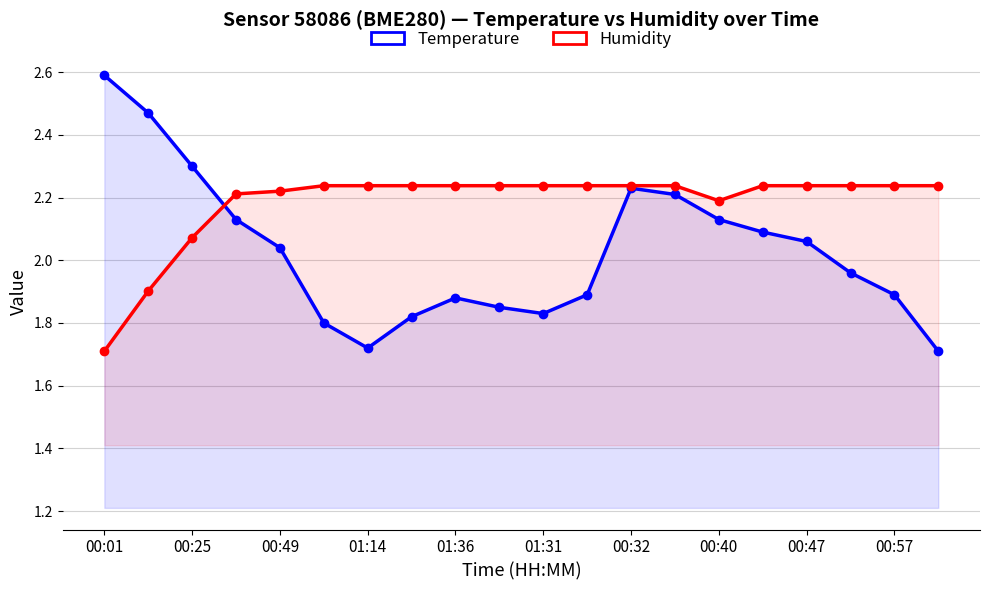

Which category has the highest value across all series?

00:01